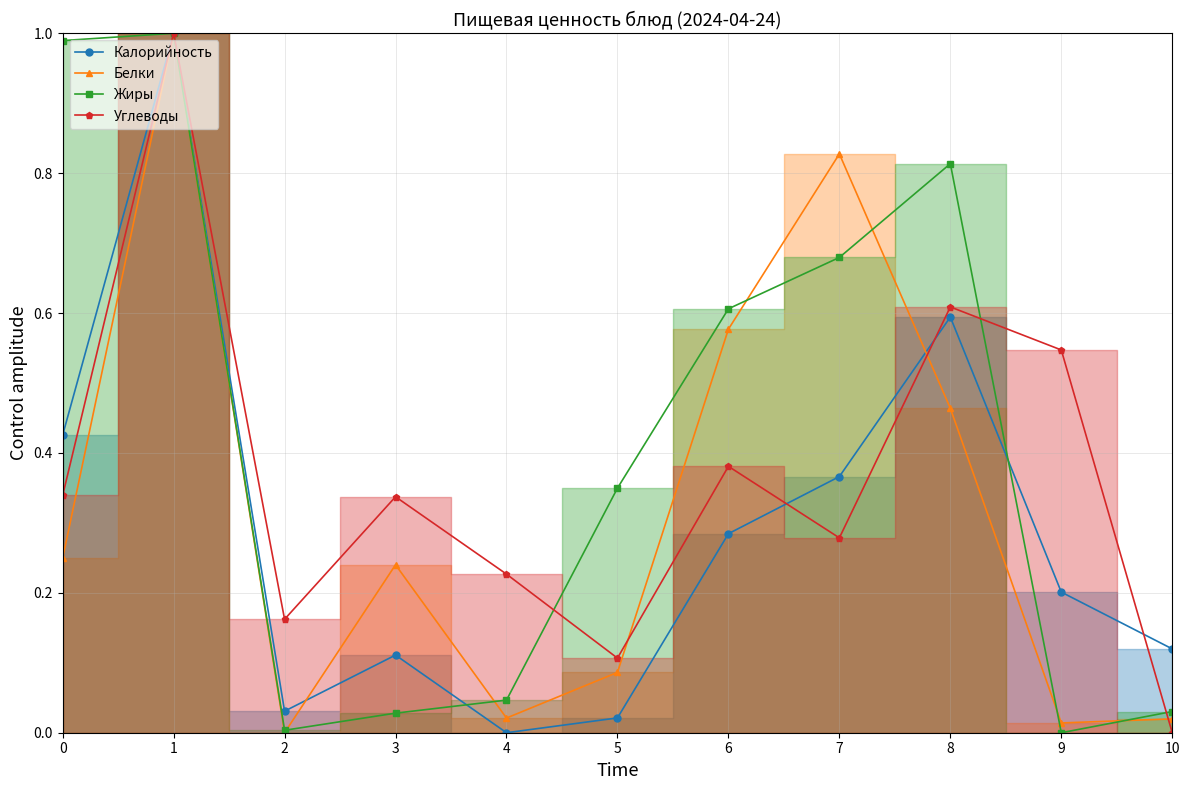

At which label does Жиры reach its peak?

1